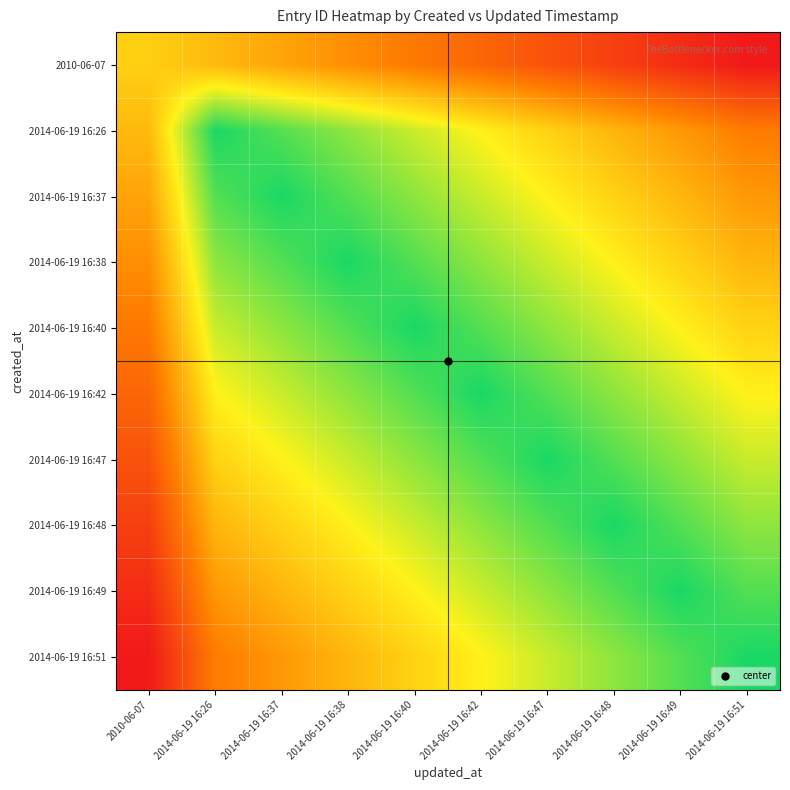

At which category is the sum across all series the highest?

2014-06-19 16:42